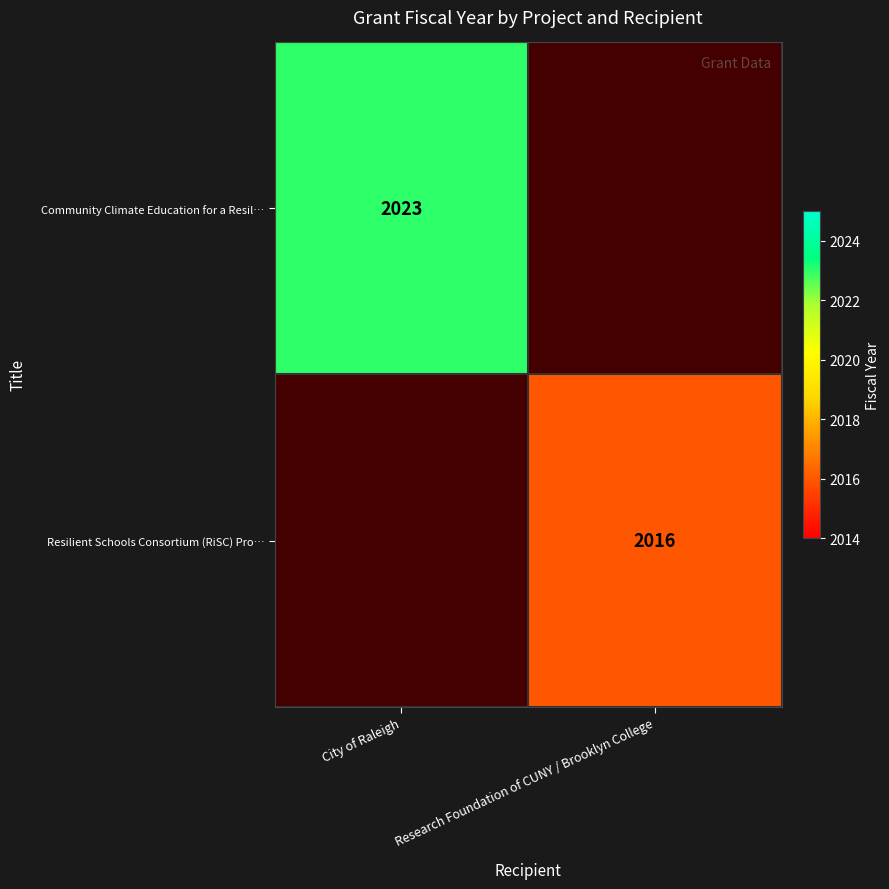

Which has a higher value, Research Foundation of CUNY / Brooklyn College or City of Raleigh?

City of Raleigh